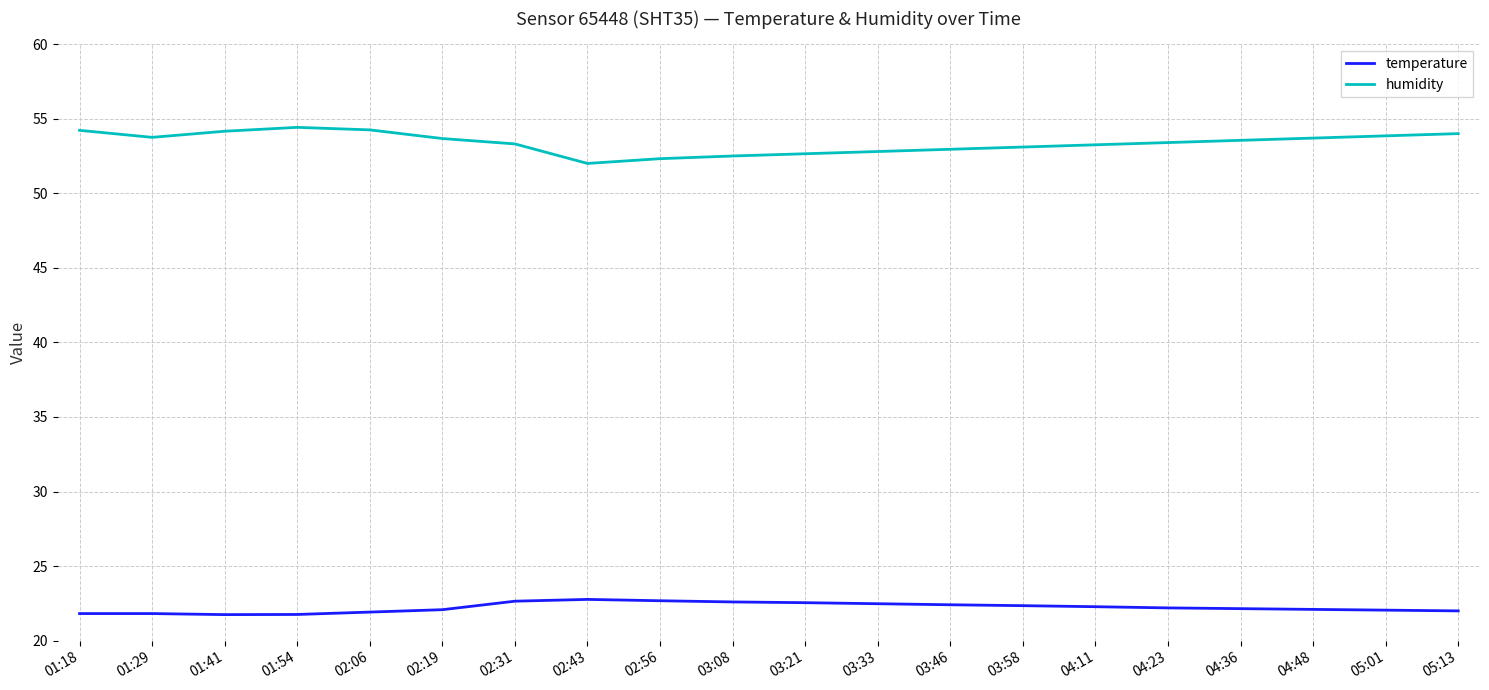

How many lines are shown in the chart?

2